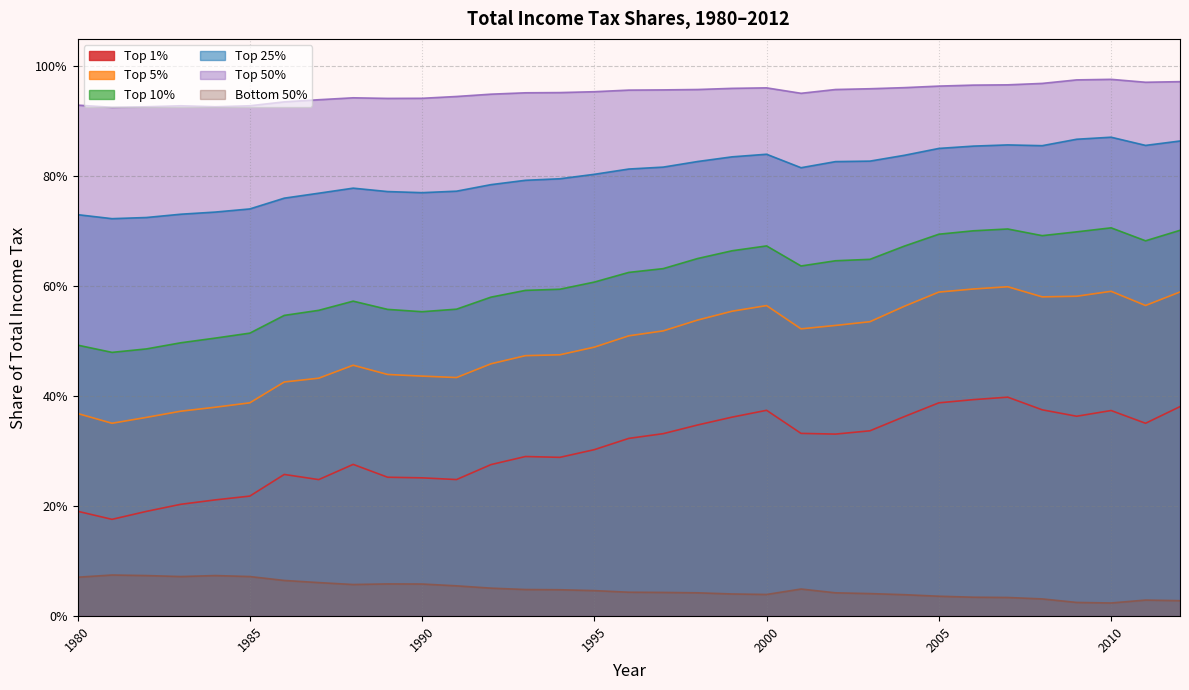

Rank the categories by Top 5% value from lowest to highest.

1981, 1982, 1980, 1983, 1984, 1985, 1986, 1987, 1991, 1990, 1989, 1988, 1992, 1993, 1994, 1995, 1996, 1997, 2001, 2002, 2003, 1998, 1999, 2004, 2000, 2011, 2008, 2009, 2005, 2012, 2010, 2006, 2007